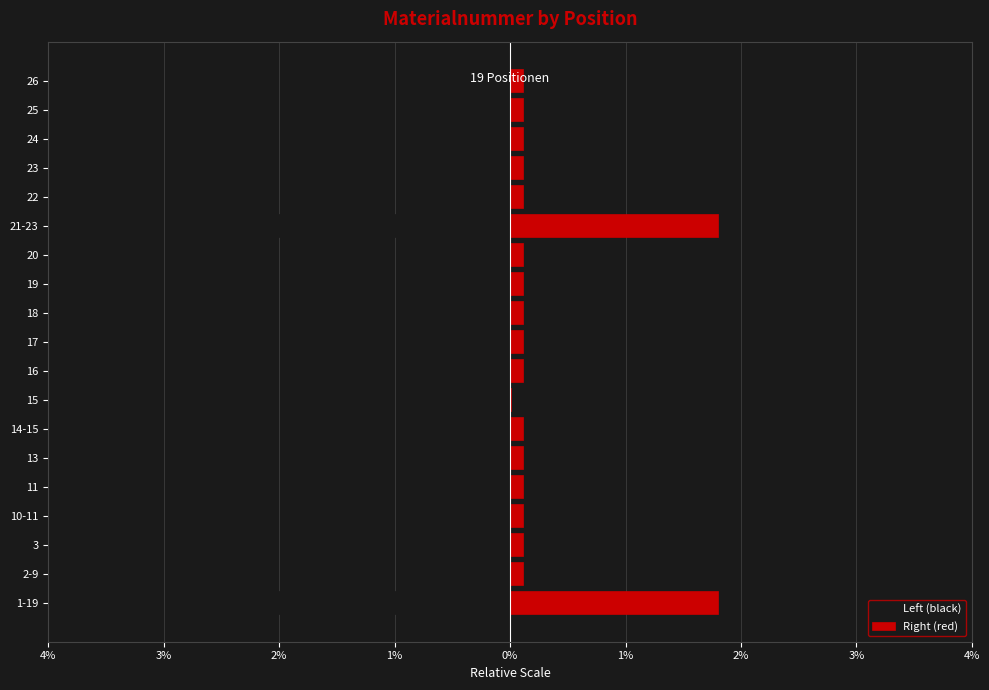

Does the chart contain any negative values?

Yes